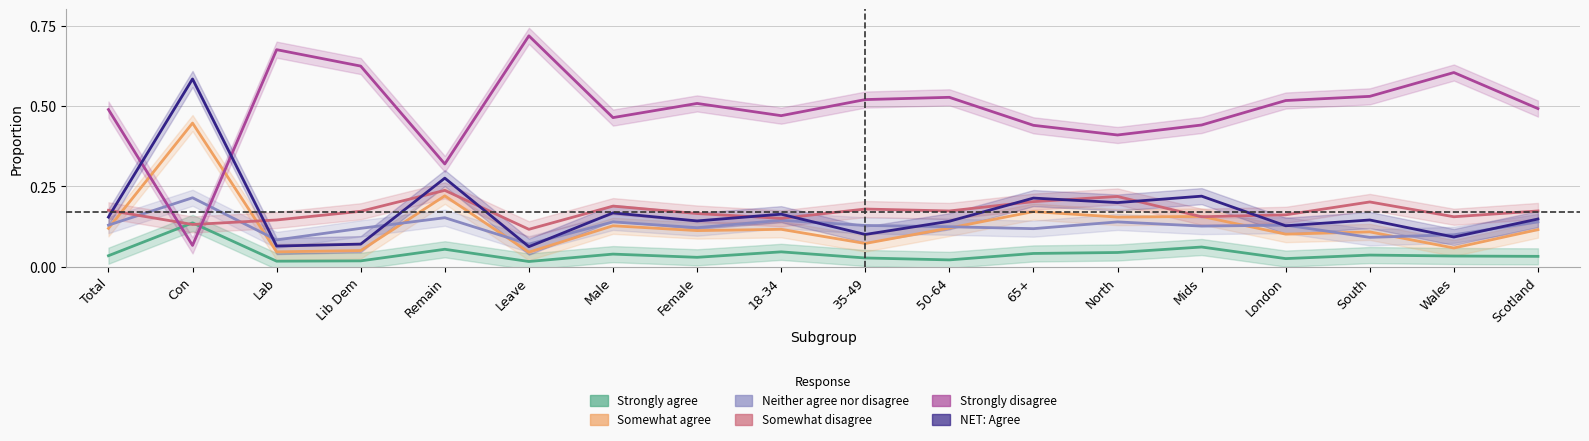

Reading left to right, extract all data points from this chart.

Strongly agree: 0.0	0.1	0.0	0.0	0.1	0.0	0.0	0.0	0.0	0.0	0.0	0.0	0.0	0.1	0.0	0.0	0.0	0.0
Somewhat agree: 0.1	0.4	0.0	0.1	0.2	0.0	0.1	0.1	0.1	0.1	0.1	0.2	0.2	0.2	0.1	0.1	0.1	0.1
Neither agree nor disagree: 0.1	0.2	0.1	0.1	0.2	0.1	0.1	0.1	0.1	0.1	0.1	0.1	0.1	0.1	0.1	0.1	0.1	0.1
Somewhat disagree: 0.2	0.1	0.1	0.2	0.2	0.1	0.2	0.2	0.2	0.2	0.2	0.2	0.2	0.2	0.2	0.2	0.2	0.2
Strongly disagree: 0.5	0.1	0.7	0.6	0.3	0.7	0.5	0.5	0.5	0.5	0.5	0.4	0.4	0.4	0.5	0.5	0.6	0.5
NET: Agree: 0.2	0.6	0.1	0.1	0.3	0.1	0.2	0.1	0.2	0.1	0.1	0.2	0.2	0.2	0.1	0.1	0.1	0.1